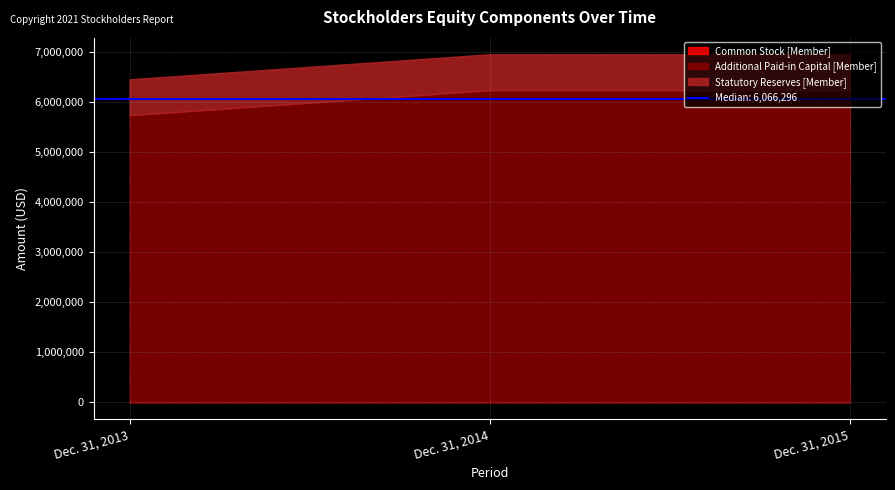

List the labels in order of Statutory Reserves [Member] value, largest first.

Dec. 31, 2013, Dec. 31, 2014, Dec. 31, 2015